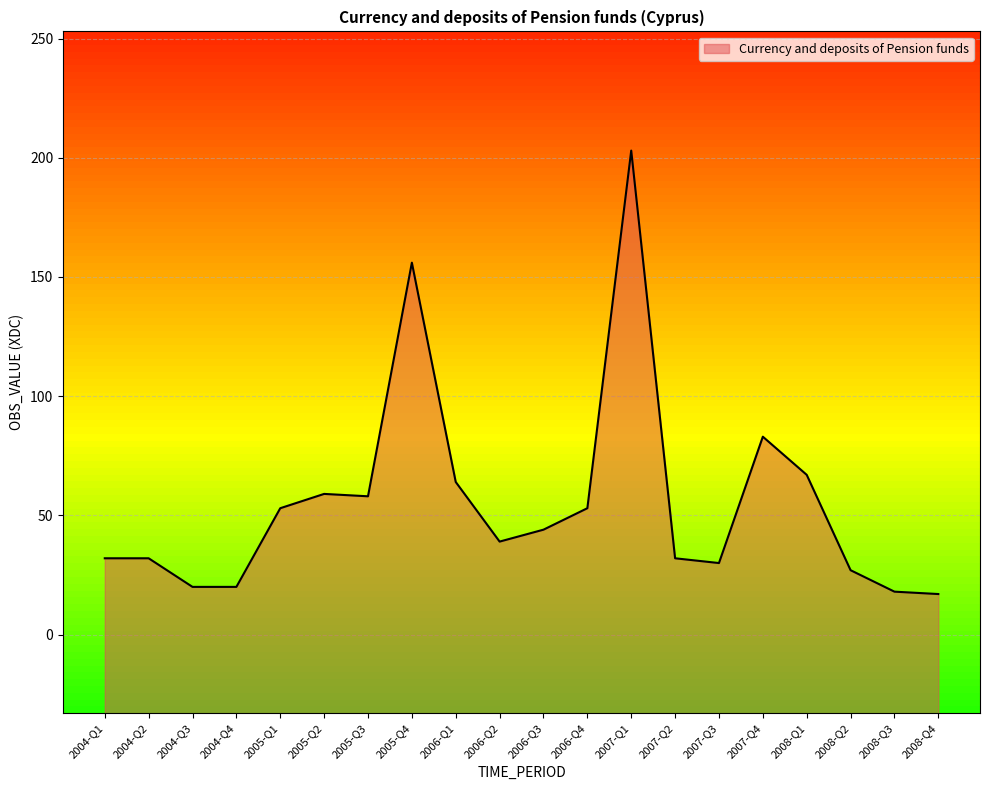

Does the chart have visible grid lines?

Yes